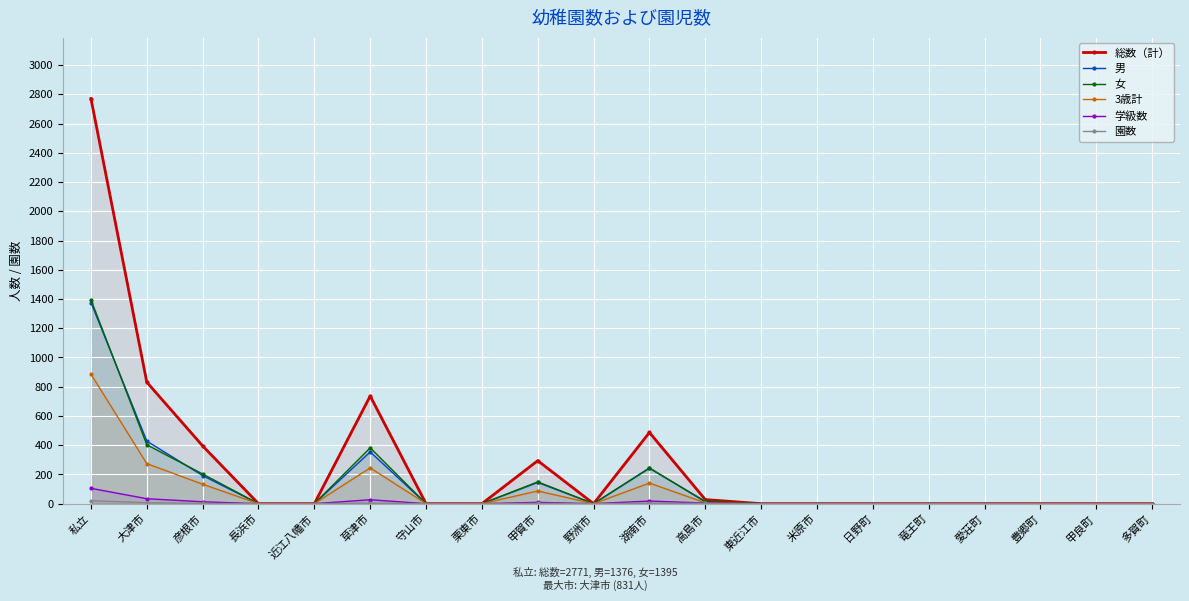

Which series has the widest spread of values?

総数（計）